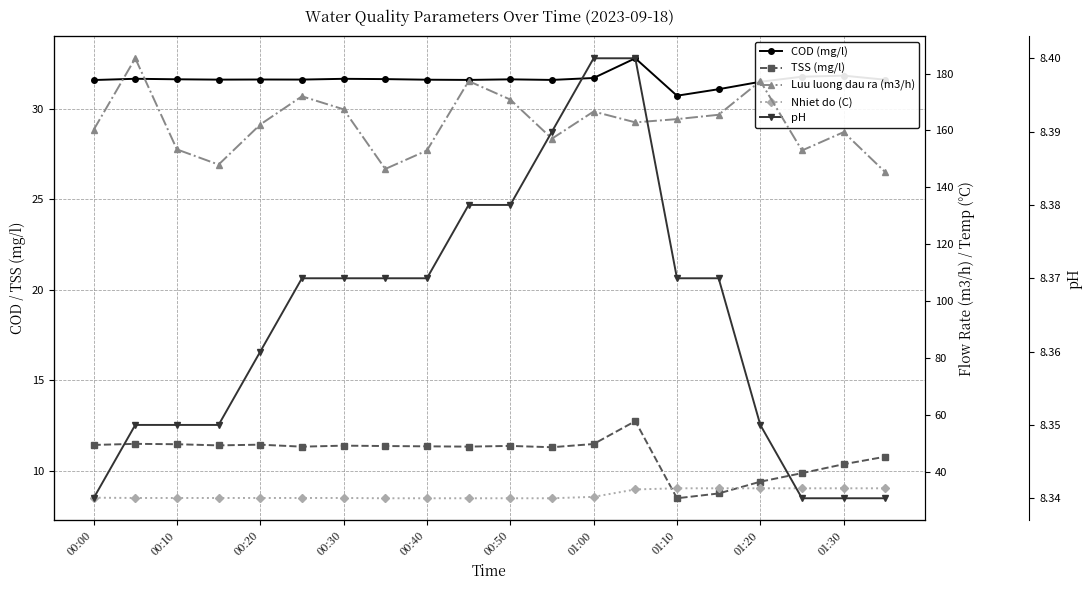

The pH series shows 5.8 at 01:00. True or false?

False